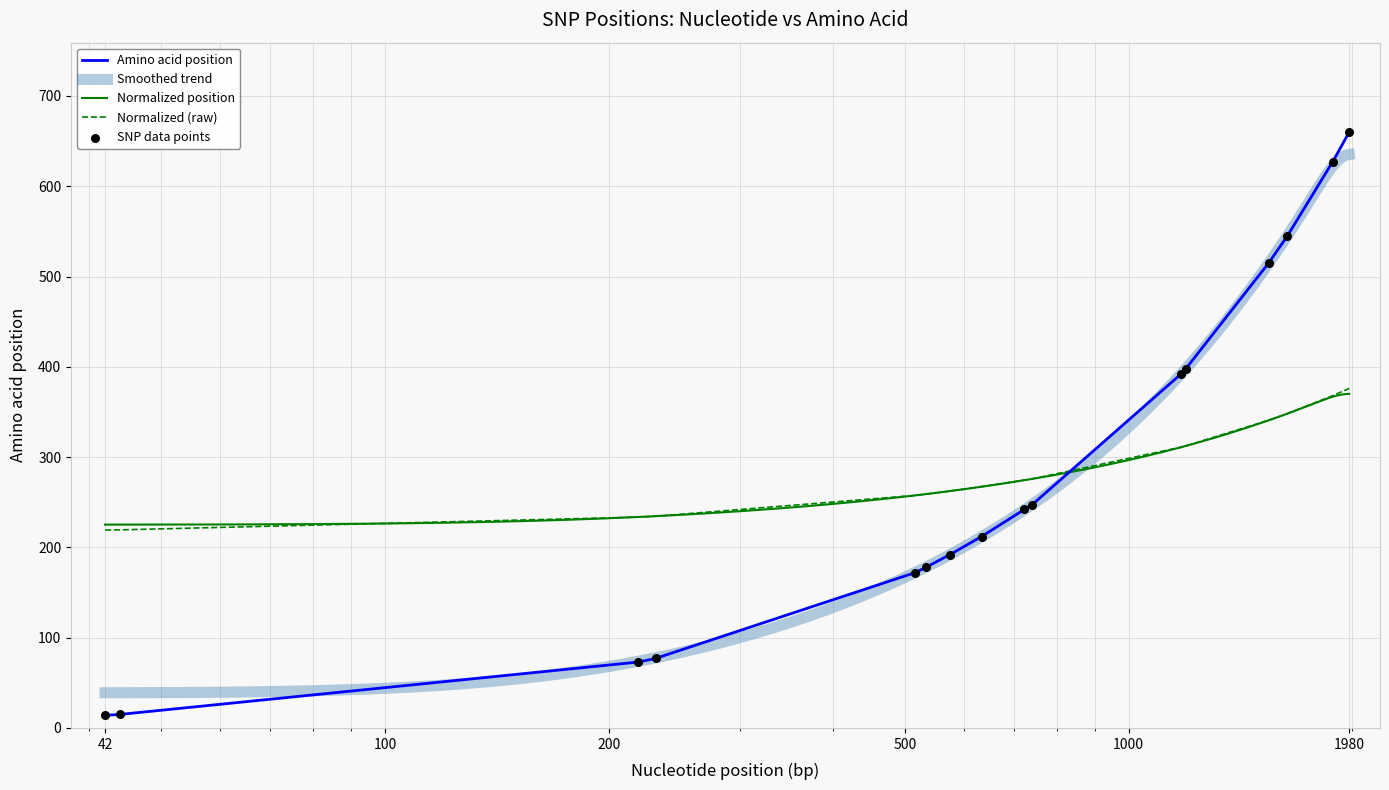

At which category is the sum across all series the highest?

1980